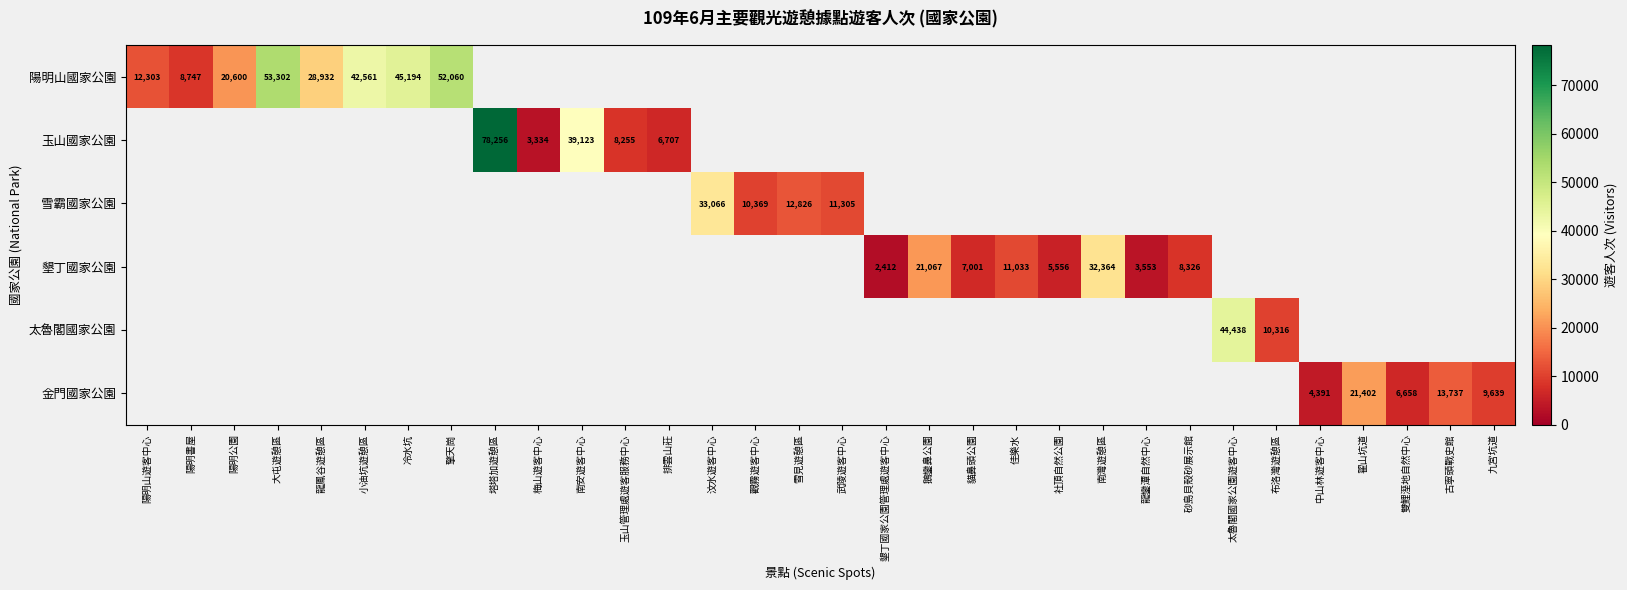

How many data points does each series have?

32